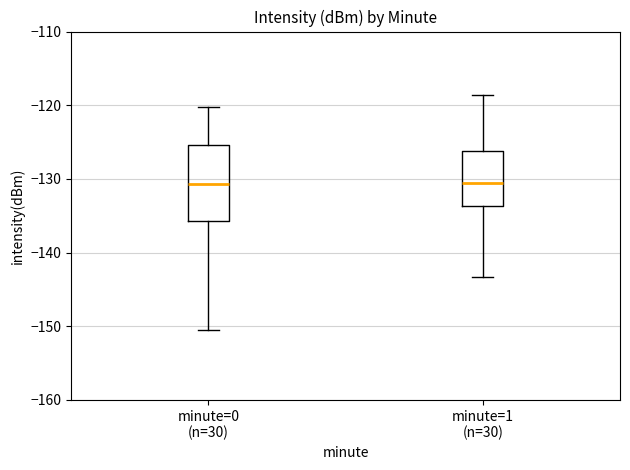

Reading left to right, transcribe this box plot: for each box, give where its median line is, the range the box spans, and where its two whiskers end, as read against the y-axis. The values are not printed on the chart, so give them approximately, as read against the axis.

minute=0 (n=30): median -131, box -136 to -125, whiskers -151 to -120
minute=1 (n=30): median -131, box -134 to -126, whiskers -143 to -119